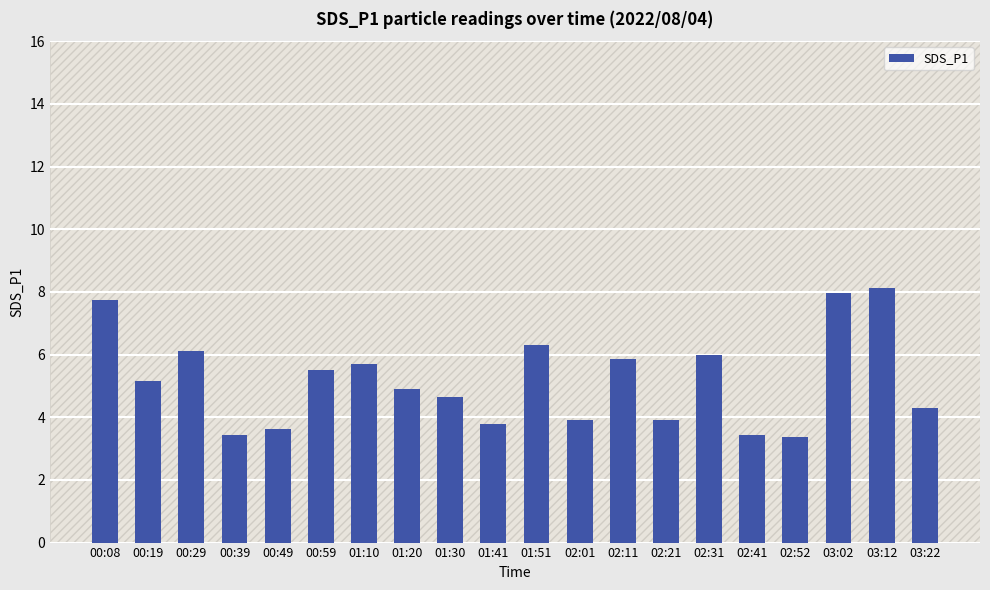

What is the sum of the values at 00:19 and 03:22?

9.5